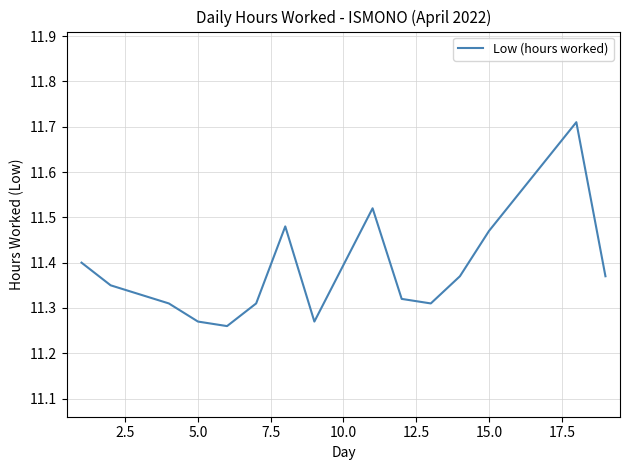

How many lines are shown in the chart?

1